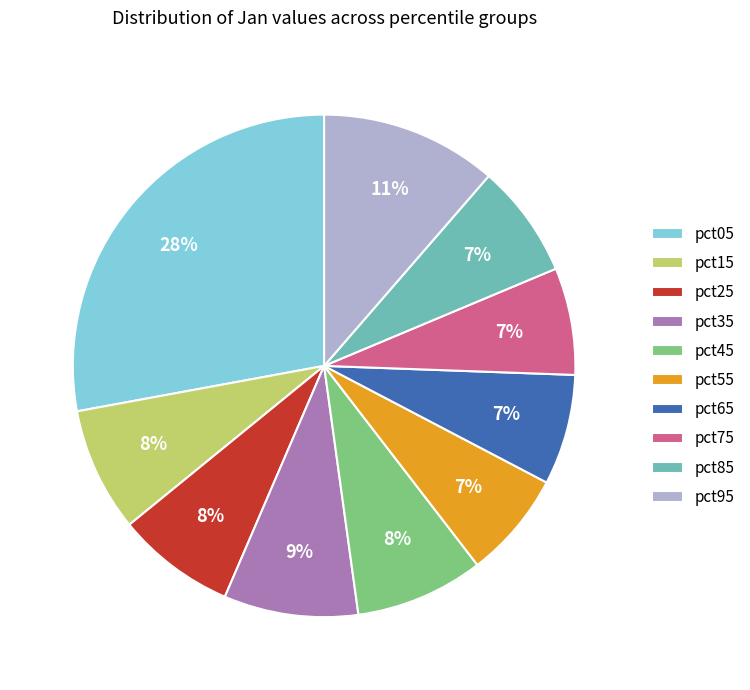

Which category has the biggest portion of the pie?

pct05